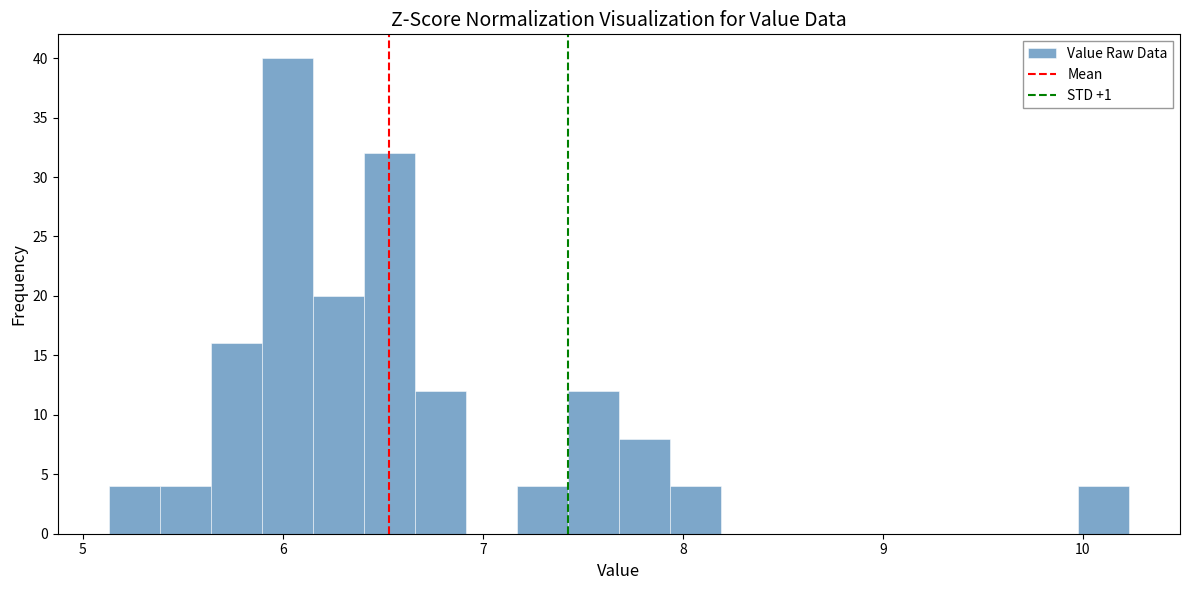

Around what value on the x-axis is the tallest bar? Give the approximate position of its centre, as read against the axis.

6.0